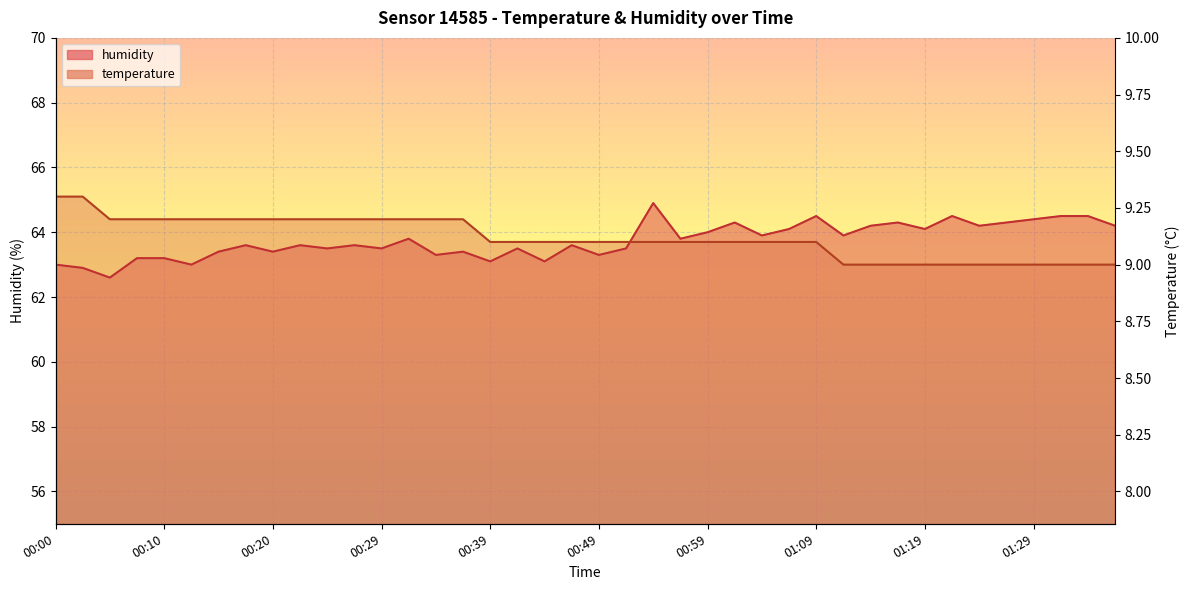

What is the label of the 30th point from the left?

01:12